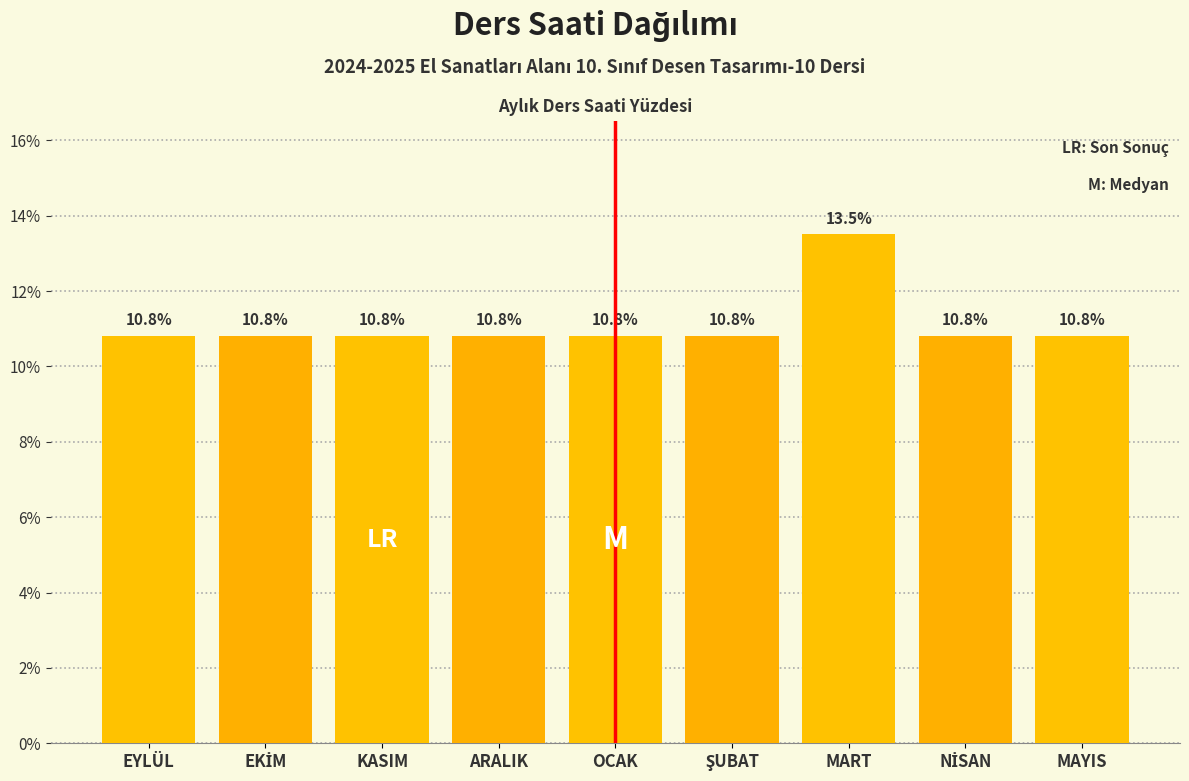

Reading left to right, list all the values displayed in this chart.

10.8	10.8	10.8	10.8	10.8	10.8	13.5	10.8	10.8